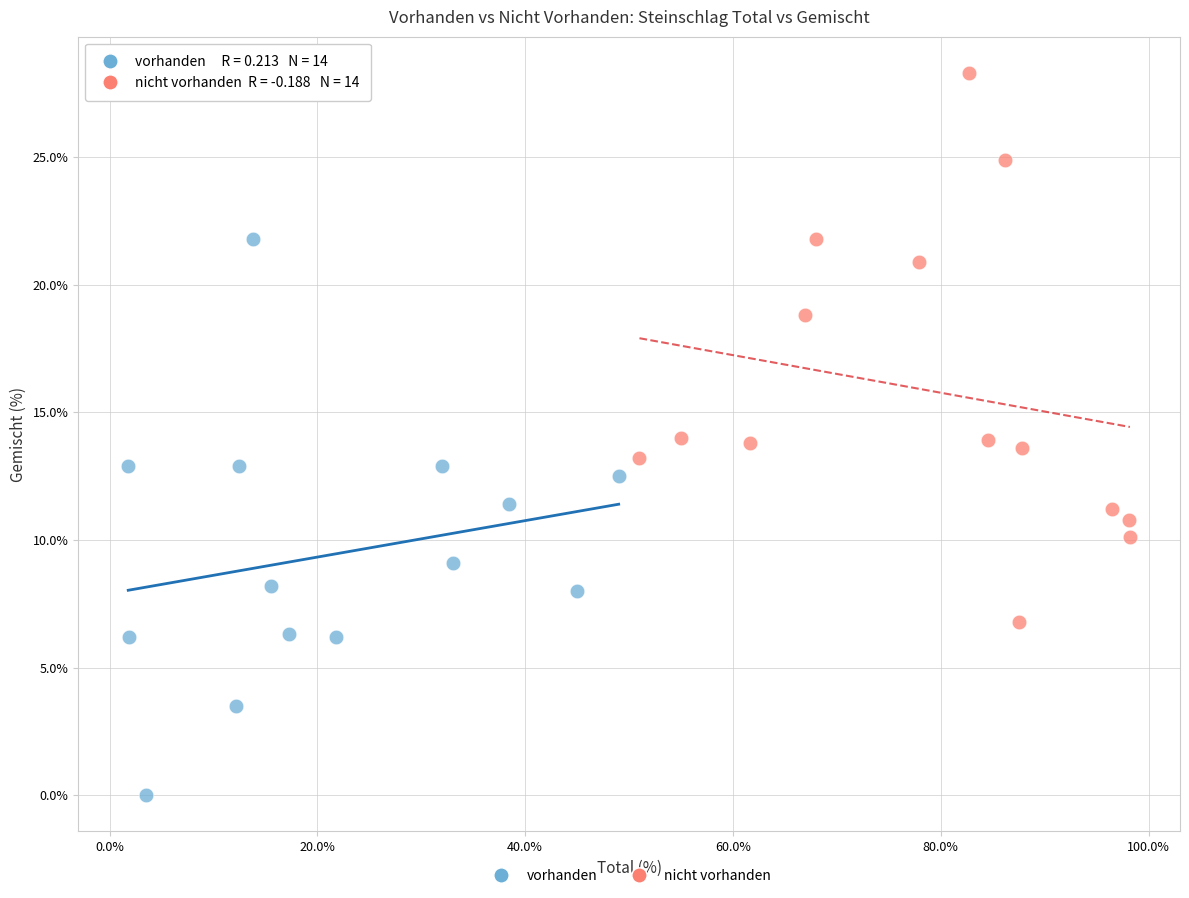

What are all the series names shown in the legend?

vorhanden, nicht vorhanden